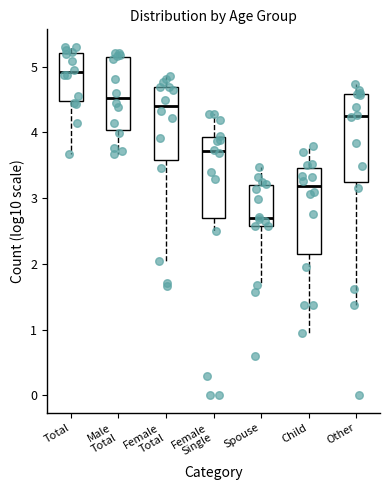

Which box has the lowest median line?

Spouse